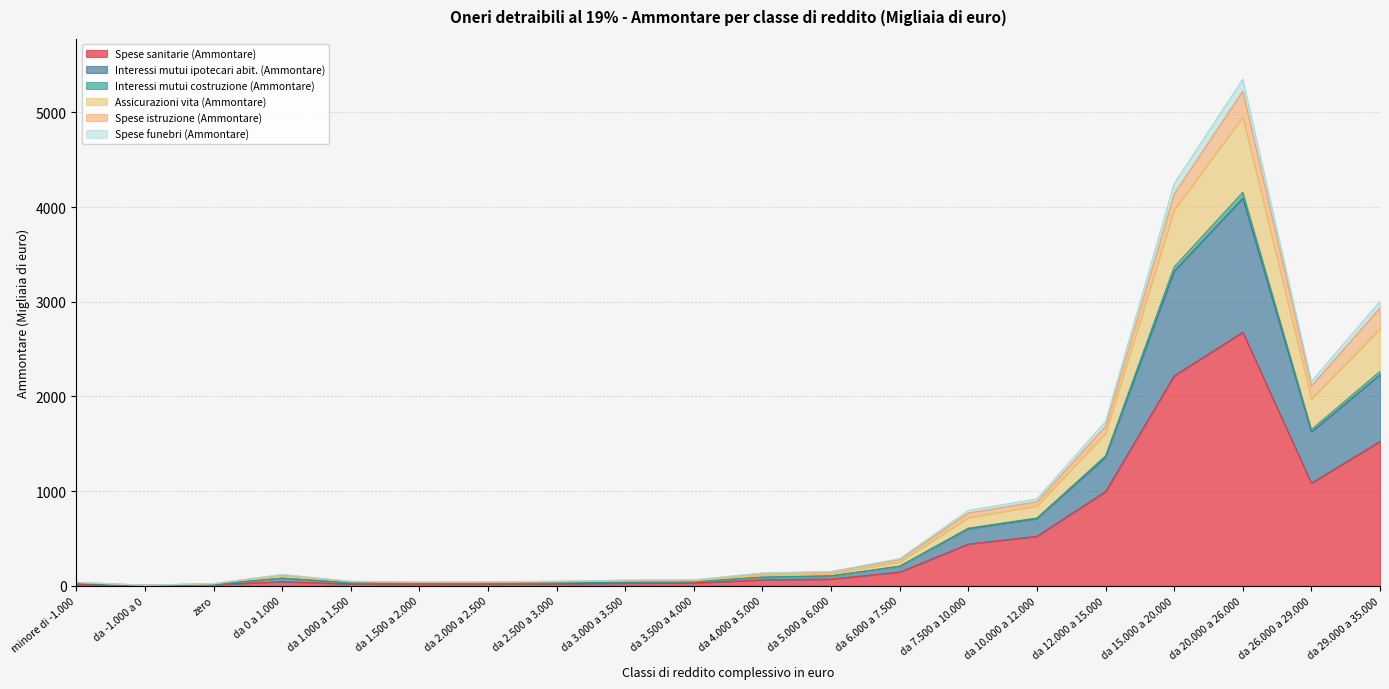

What position from the right is da 10.000 a 12.000?

6